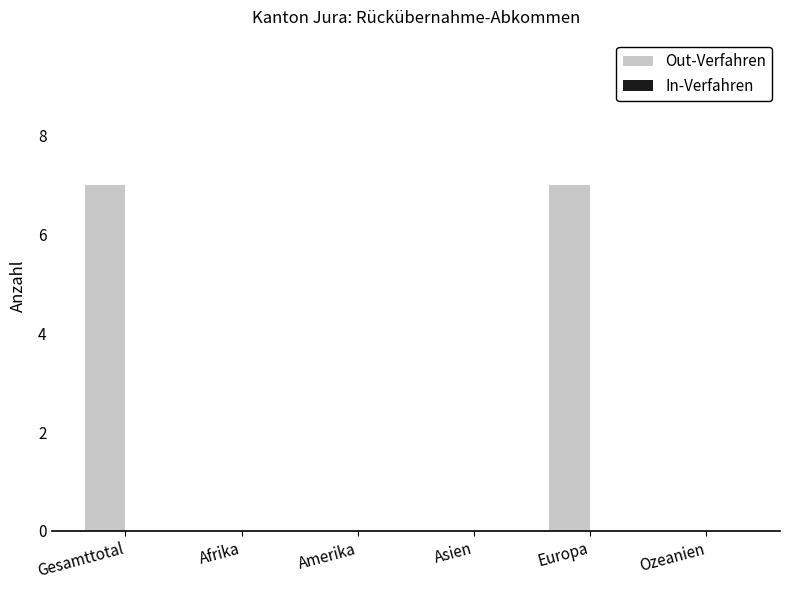

What is the maximum value shown in the chart?

7